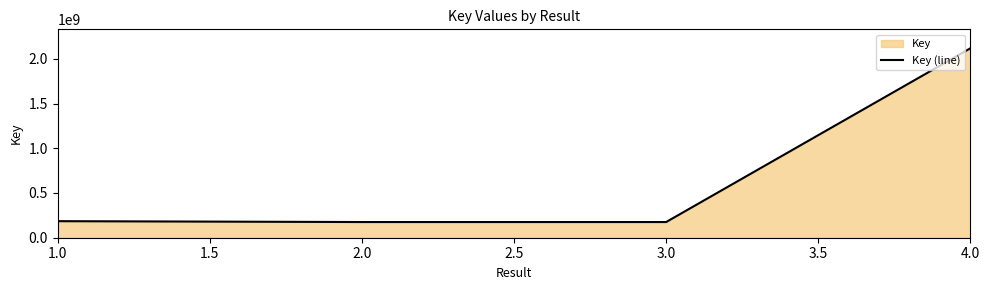

Does the chart display data point markers on the line(s)?

No